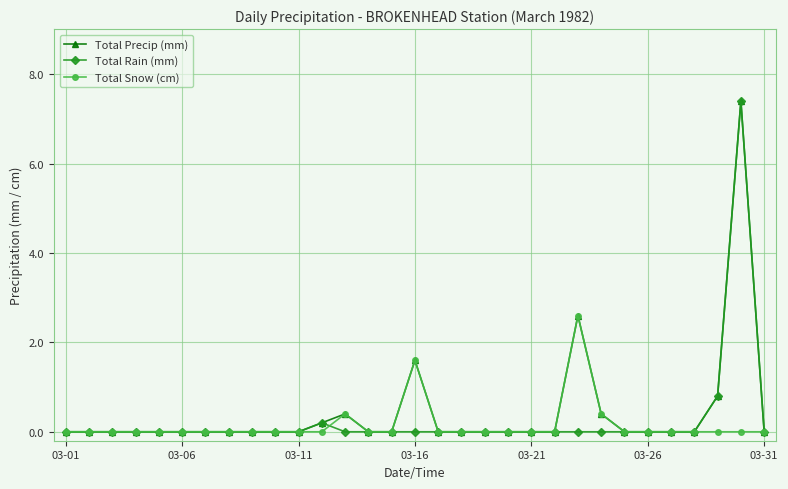

True or false: Total Precip (mm) has more than 2 interior local peaks.

True